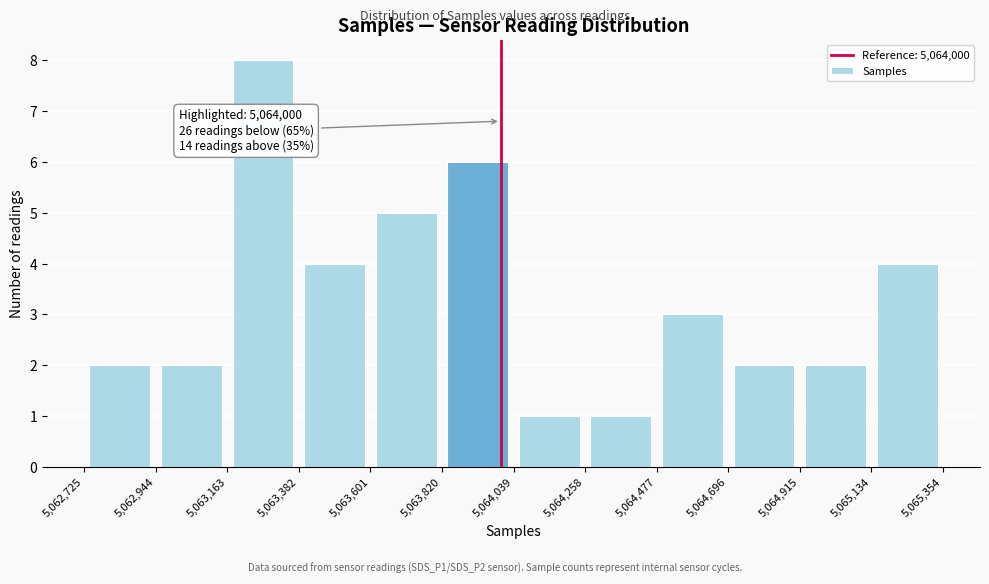

Over which range of the x-axis is the bar tallest?

5,063,163 to 5,063,382